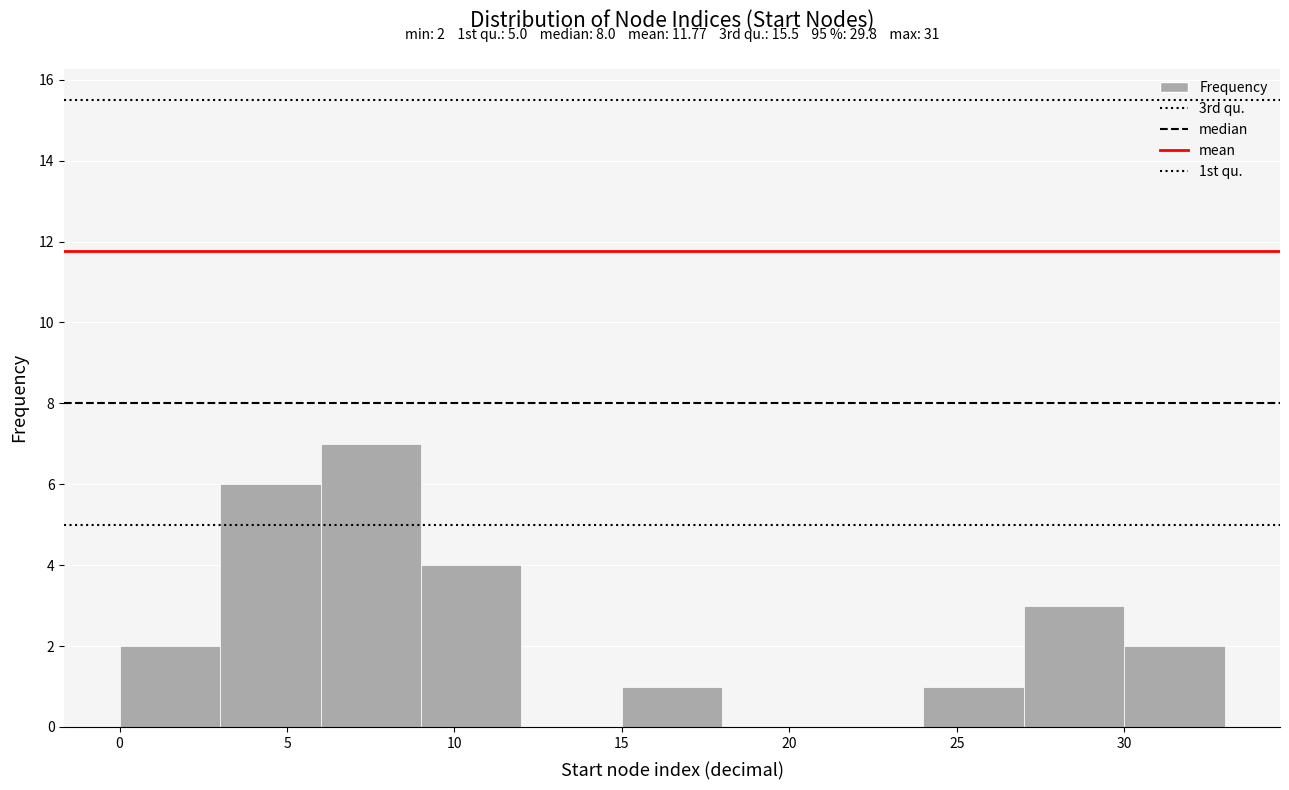

Which range on the x-axis has the tallest bar?

6 to 9